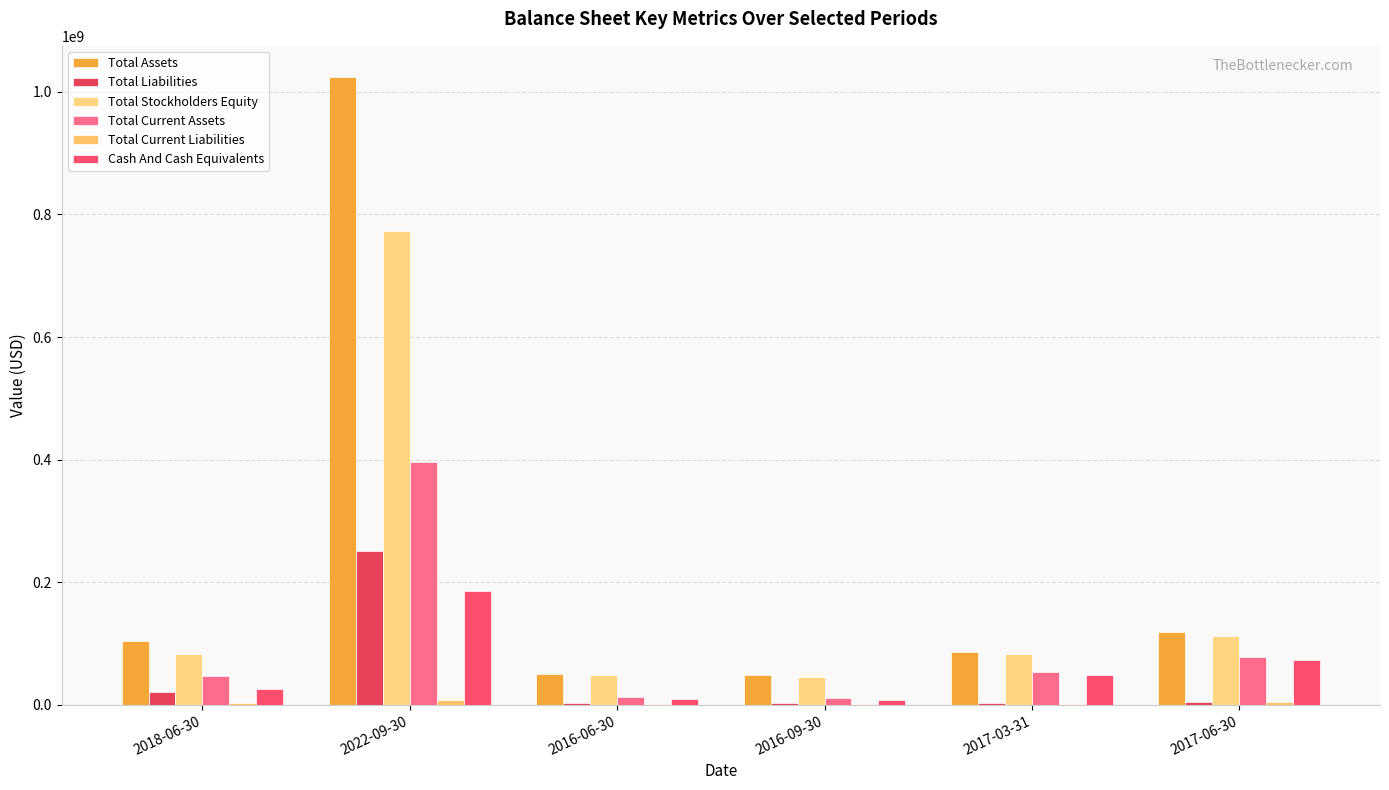

What is the greatest value displayed?

1023921000